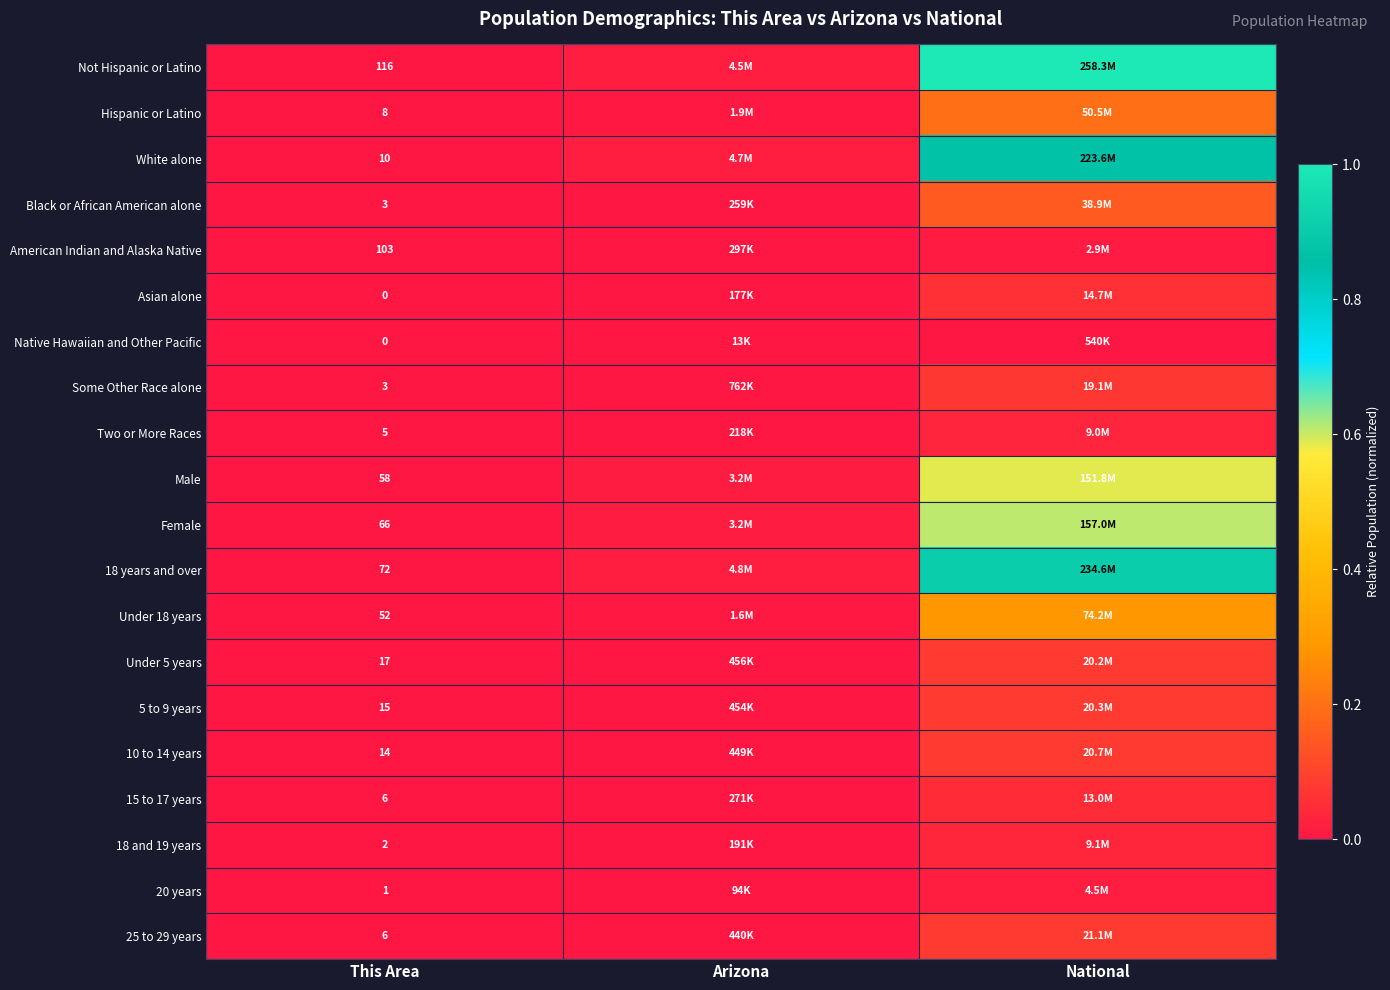

At how many categories does at least one series exceed 0?

3